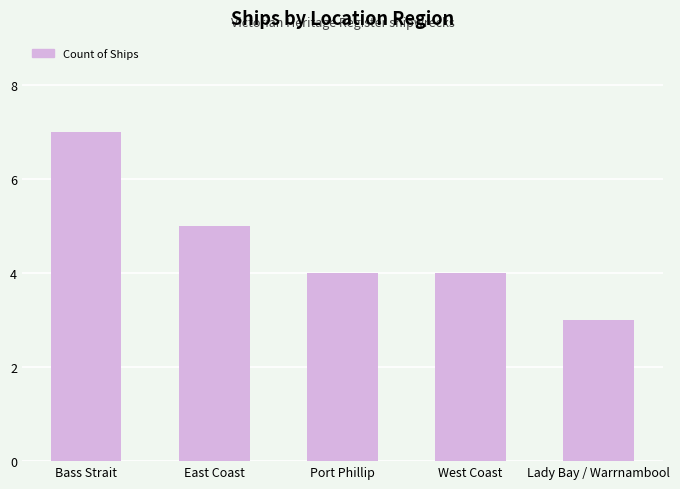

What is the sum of all values?

23